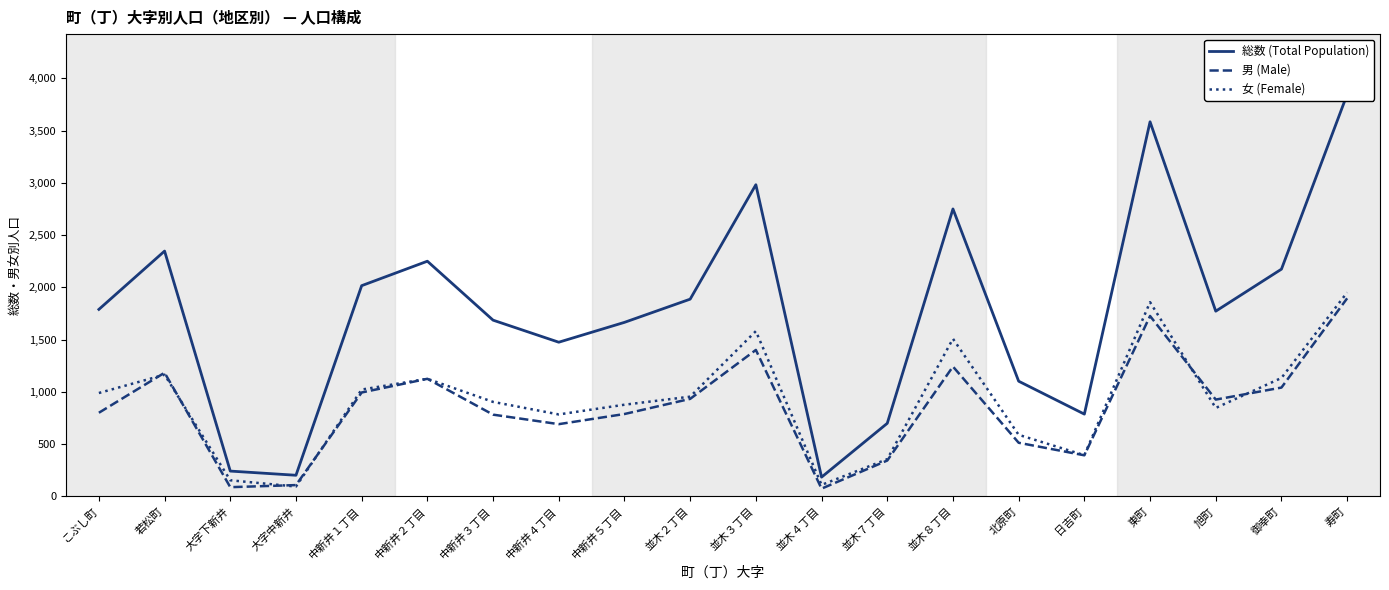

What is the approximate value of 総数 (Total Population) at 中新井１丁目, to the nearest 10?

2020